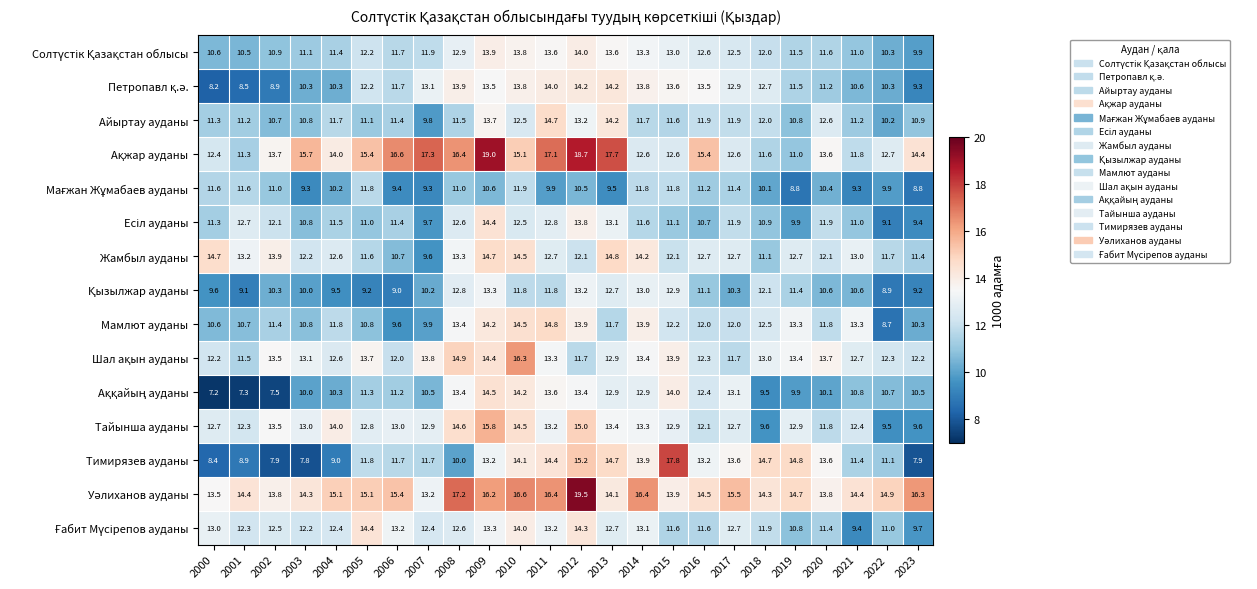

Which series has the widest spread of values?

Тимирязев ауданы